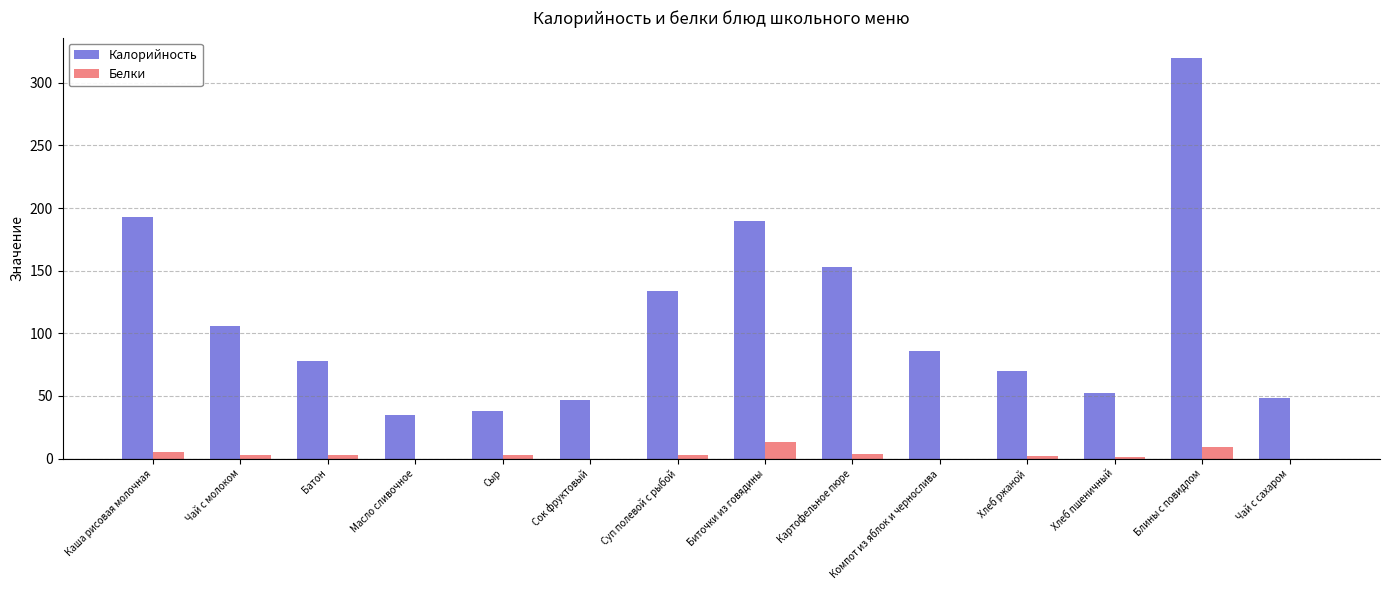

What is the spread (max minus min) of values at Хлеб пшеничный?

50.9